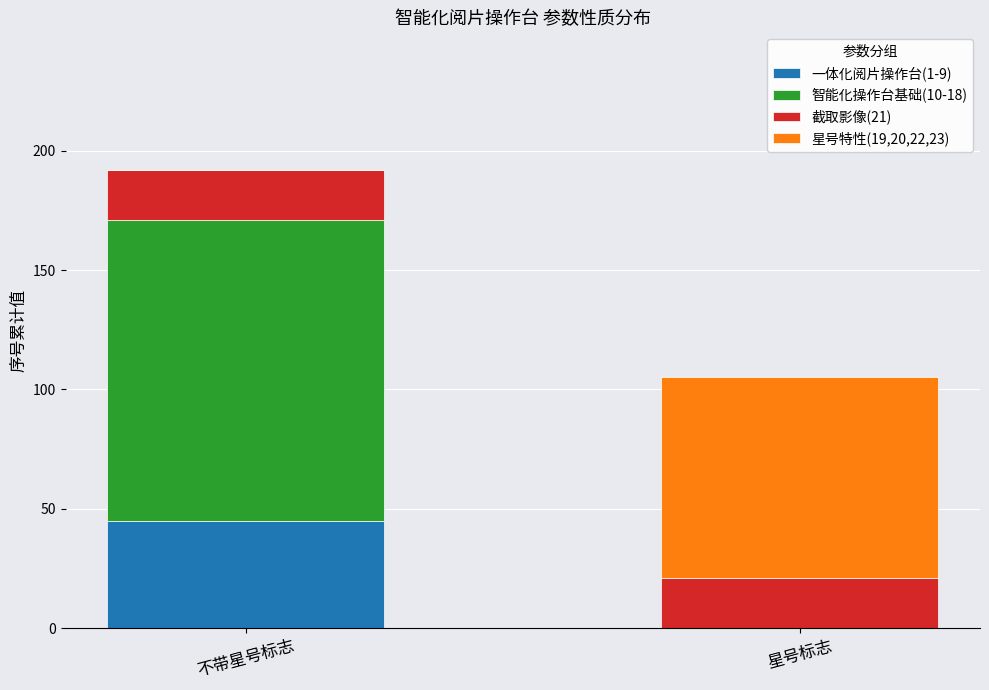

Reading left to right, what are the values for 一体化阅片操作台(1-9)?

不带星号标志=45	星号标志=0